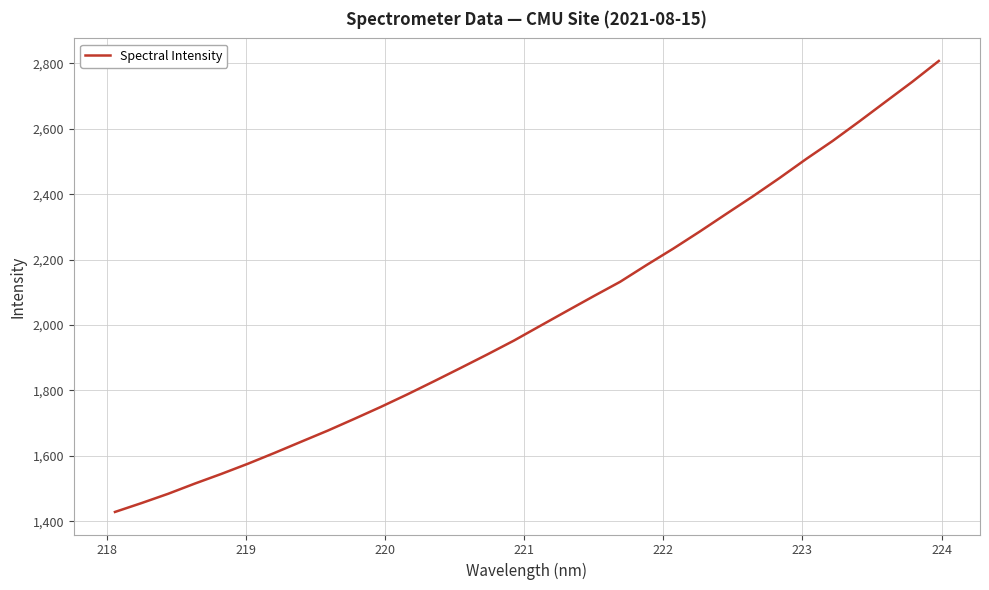

What is the difference between the maximum and minimum values?

1378.4